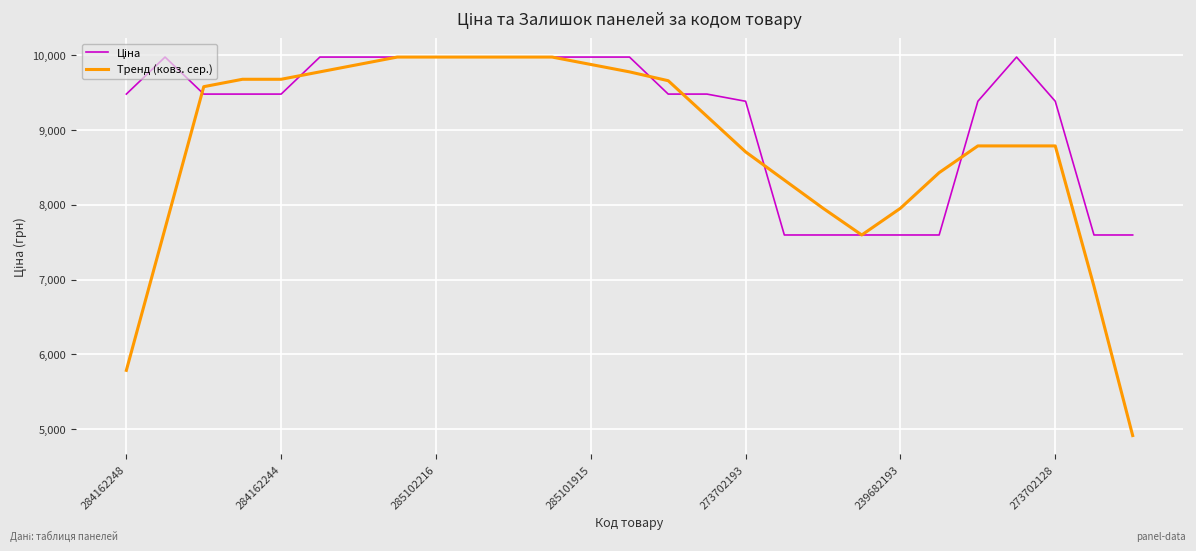

What is the lowest value of the Тренд (ковз. сер.) series?

4915.4